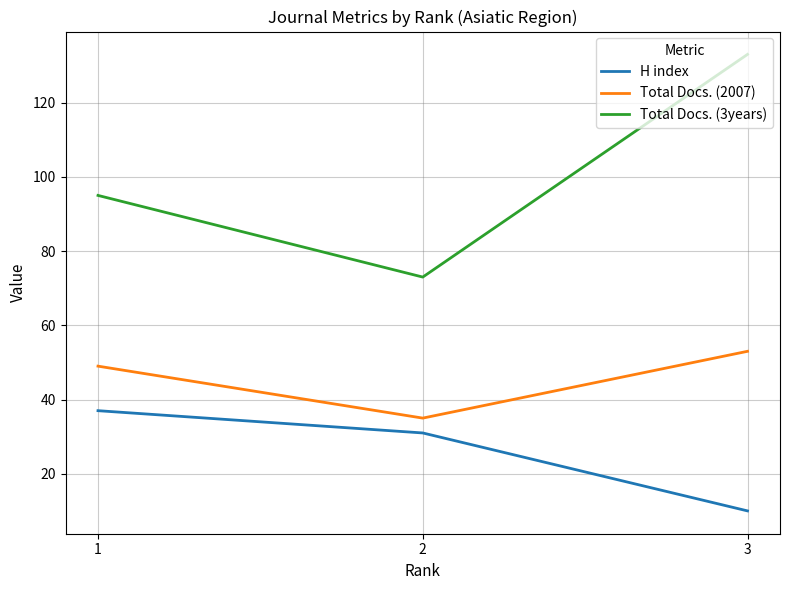

How many lines are shown in the chart?

3